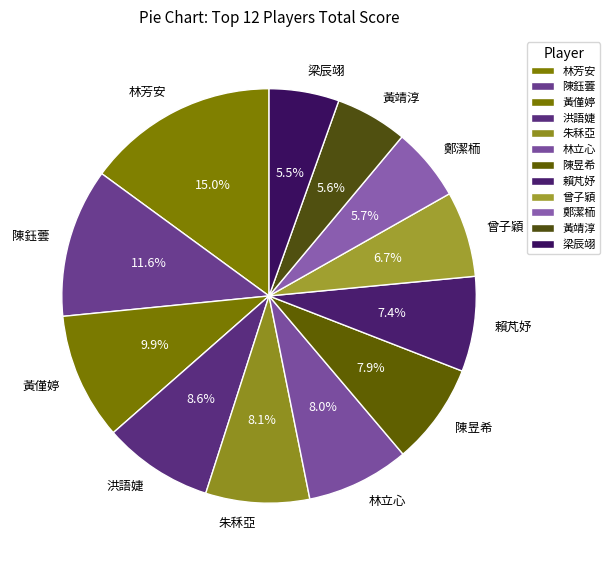

Which category has the biggest portion of the pie?

林芳安